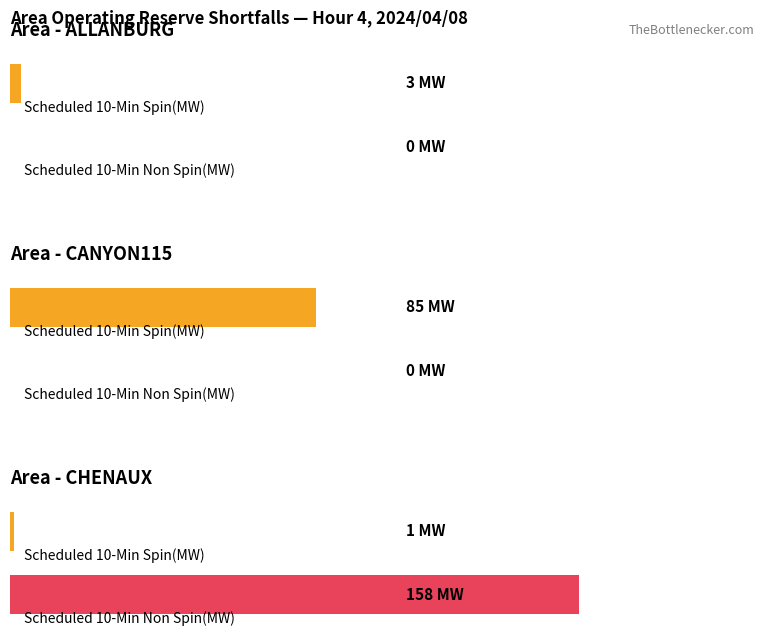

At which label is Scheduled 10-Min Spin(MW) closest to 42?

ALLANBURG